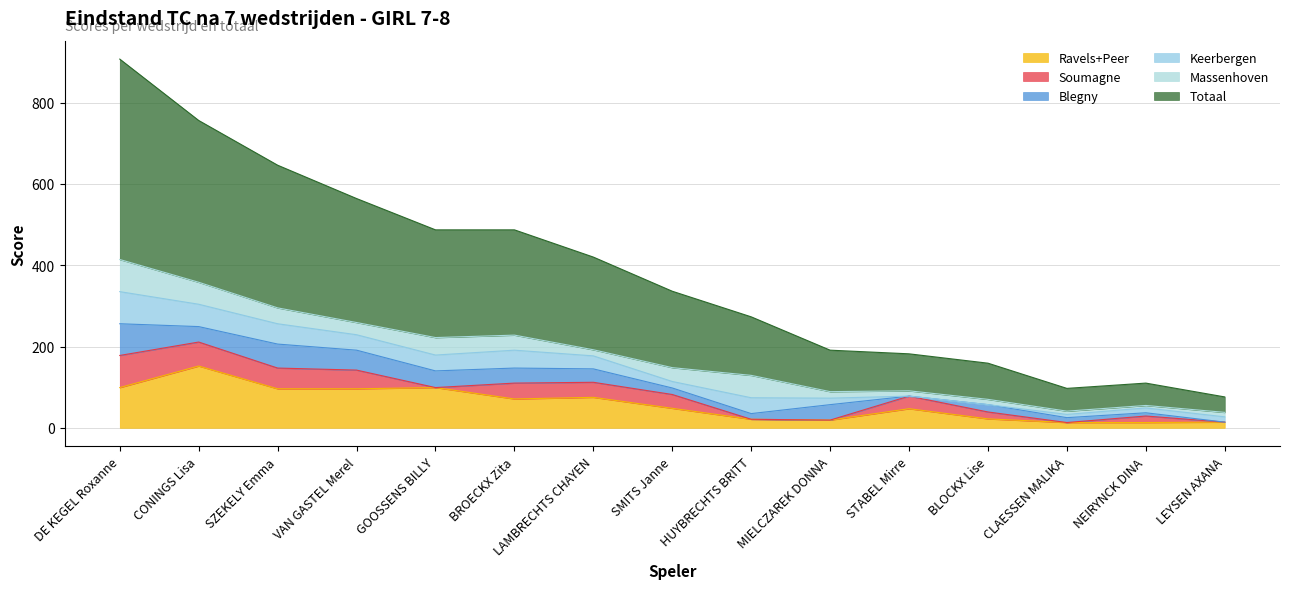

What is the difference between the maximum and minimum values in the Totaal series?

455